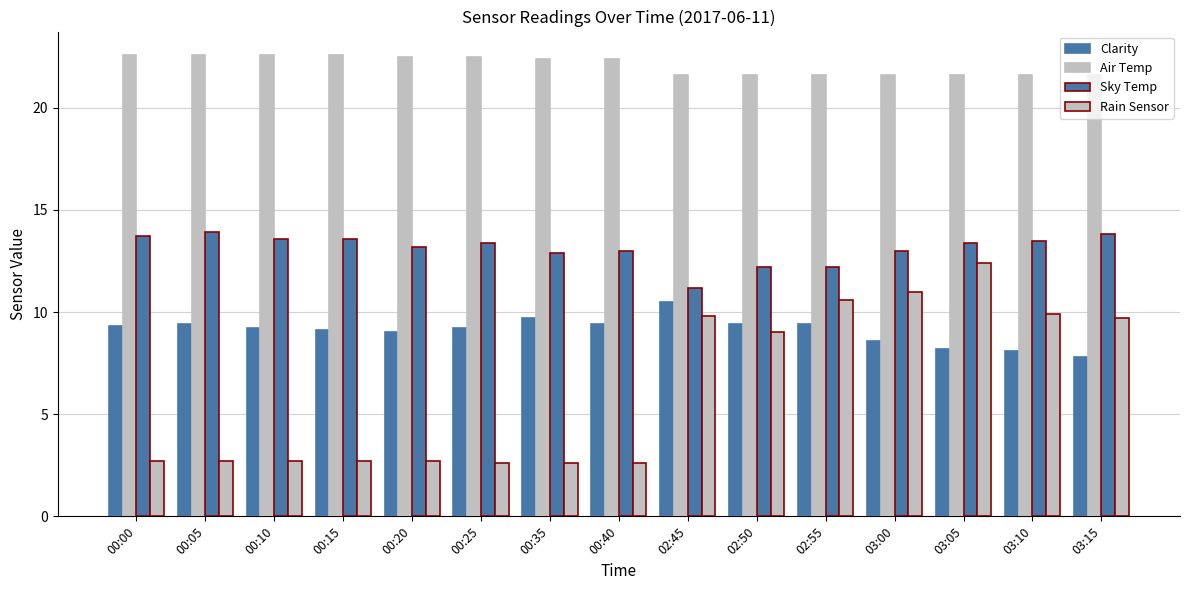

At how many categories does at least one series exceed 10?

15